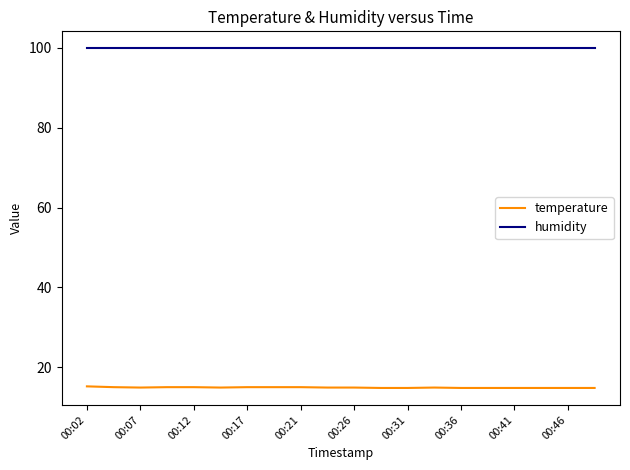

True or false: temperature and humidity intersect in this chart.

False